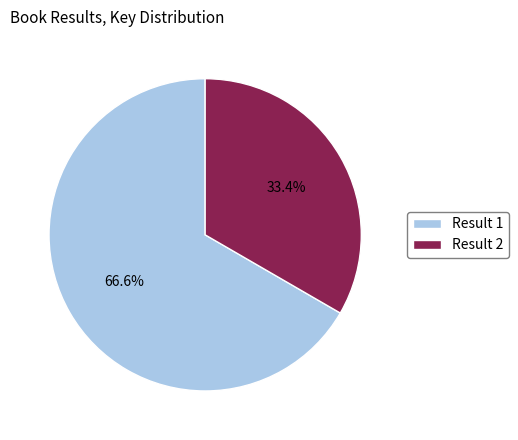

Which slice is the smallest?

Result 2